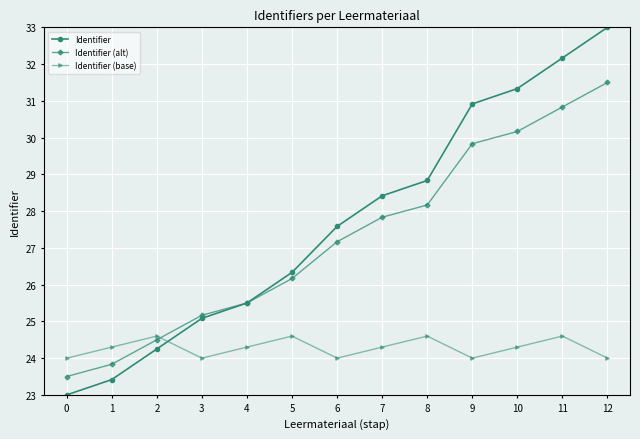

Count the Identifier (base) values in the range 24 to 25.

13